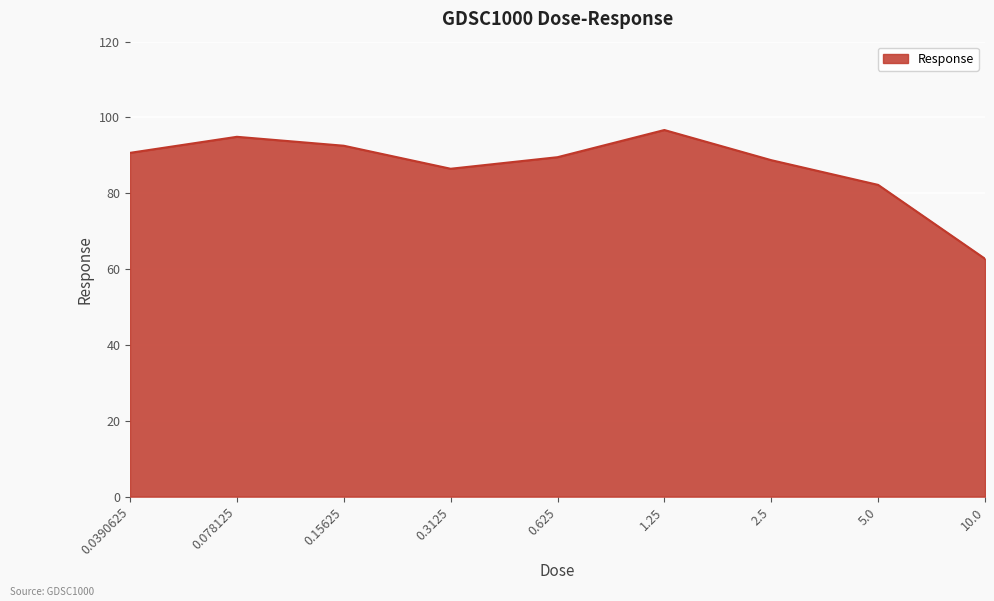

Between 10.0 and 0.15625, which is larger?

0.15625